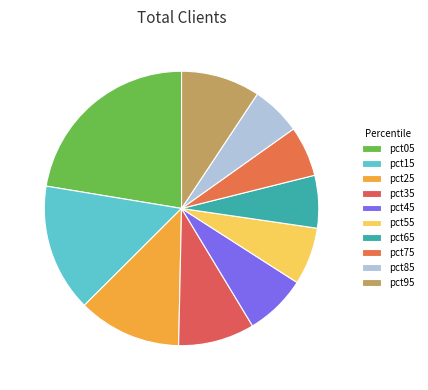

The pct95 slice represents 9% of the pie. True or false?

True